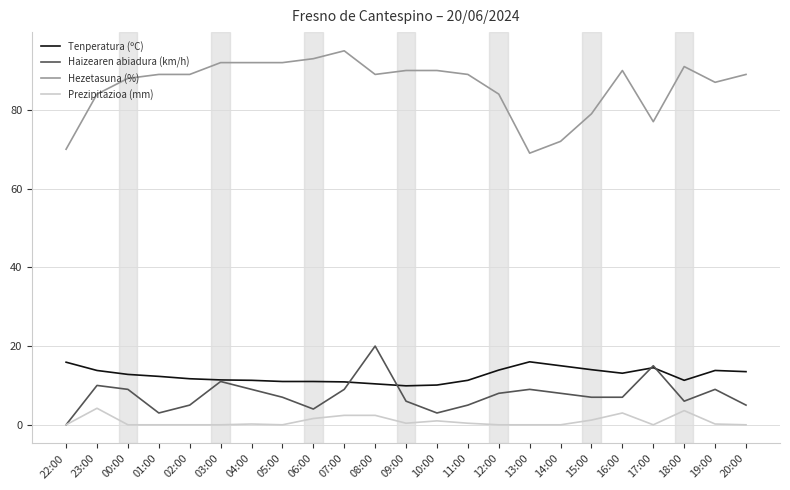

Which series has the largest range (max minus min)?

Hezetasuna (%)